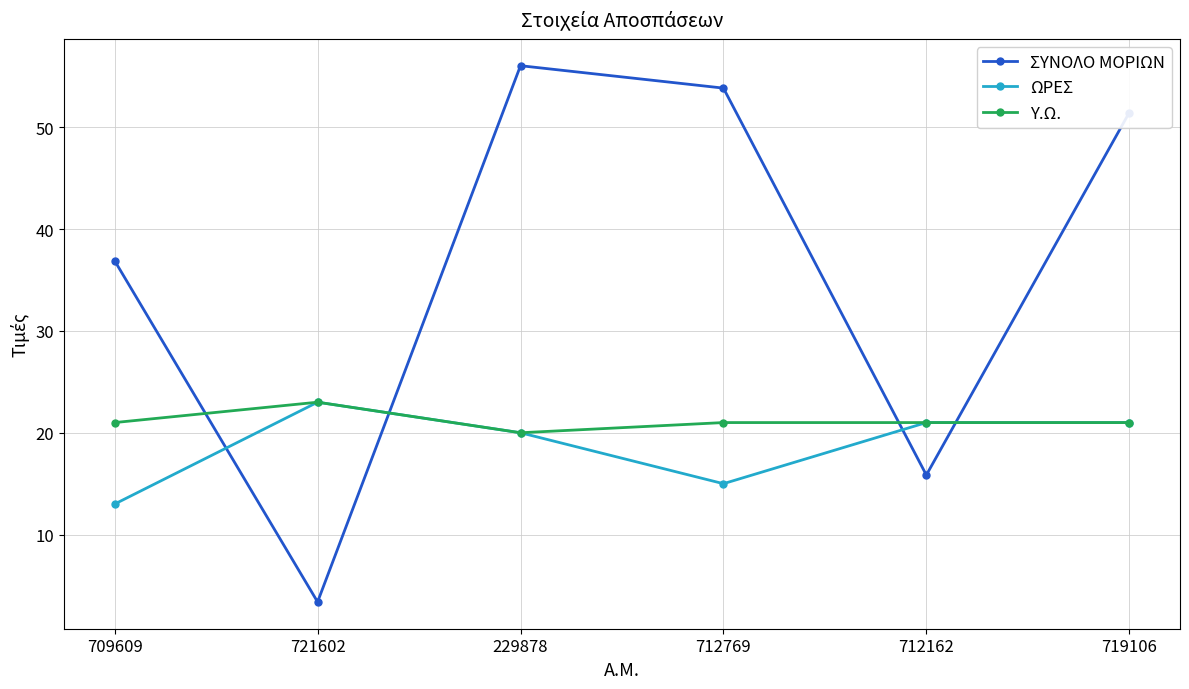

What is the difference between the highest and lowest values at 721602?

19.6